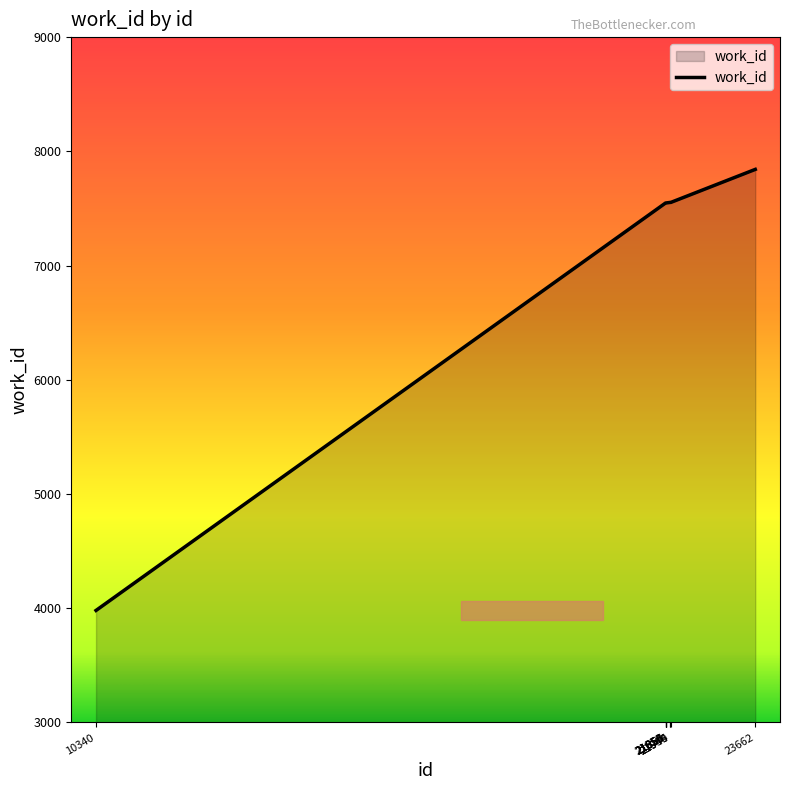

What is the maximum value shown in the chart?

7842